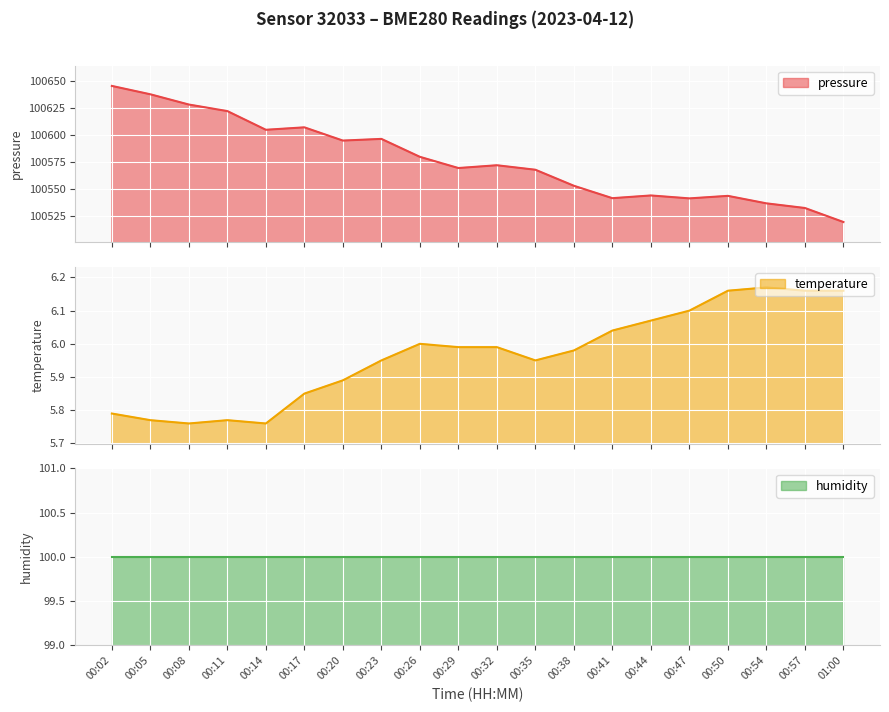

At how many categories does at least one series exceed 55866?

20